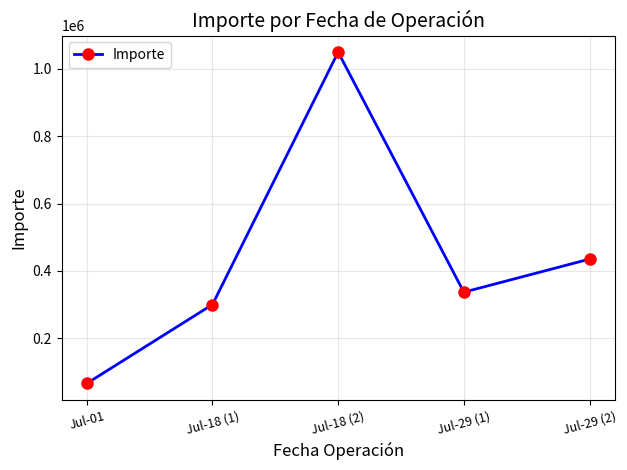

At which category does the chart reach its minimum across all series?

Jul-01